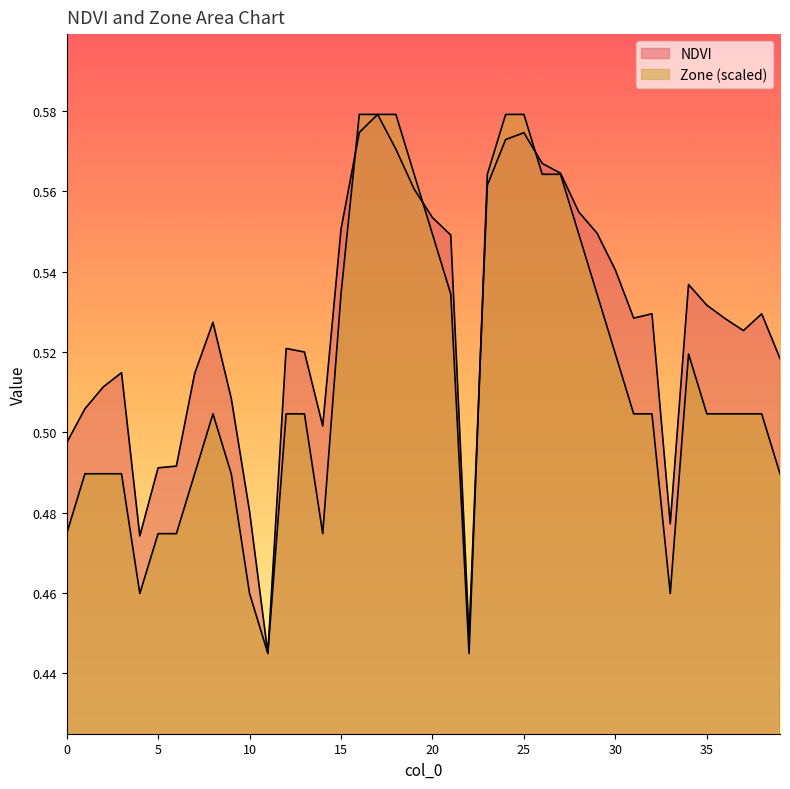

Reading right to left, transcribe all the data shown in this chart.

NDVI: 39=0.5	38=0.5	37=0.5	36=0.5	35=0.5	34=0.5	33=0.5	32=0.5	31=0.5	30=0.5	29=0.5	28=0.6	27=0.6	26=0.6	25=0.6	24=0.6	23=0.6	22=0.4	21=0.5	20=0.6	19=0.6	18=0.6	17=0.6	16=0.6	15=0.6	14=0.5	13=0.5	12=0.5	11=0.4	10=0.5	9=0.5	8=0.5	7=0.5	6=0.5	5=0.5	4=0.5	3=0.5	2=0.5	1=0.5	0=0.5
Zone: 39=0.5	38=0.5	37=0.5	36=0.5	35=0.5	34=0.5	33=0.5	32=0.5	31=0.5	30=0.5	29=0.5	28=0.5	27=0.6	26=0.6	25=0.6	24=0.6	23=0.6	22=0.4	21=0.5	20=0.5	19=0.6	18=0.6	17=0.6	16=0.6	15=0.5	14=0.5	13=0.5	12=0.5	11=0.4	10=0.5	9=0.5	8=0.5	7=0.5	6=0.5	5=0.5	4=0.5	3=0.5	2=0.5	1=0.5	0=0.5